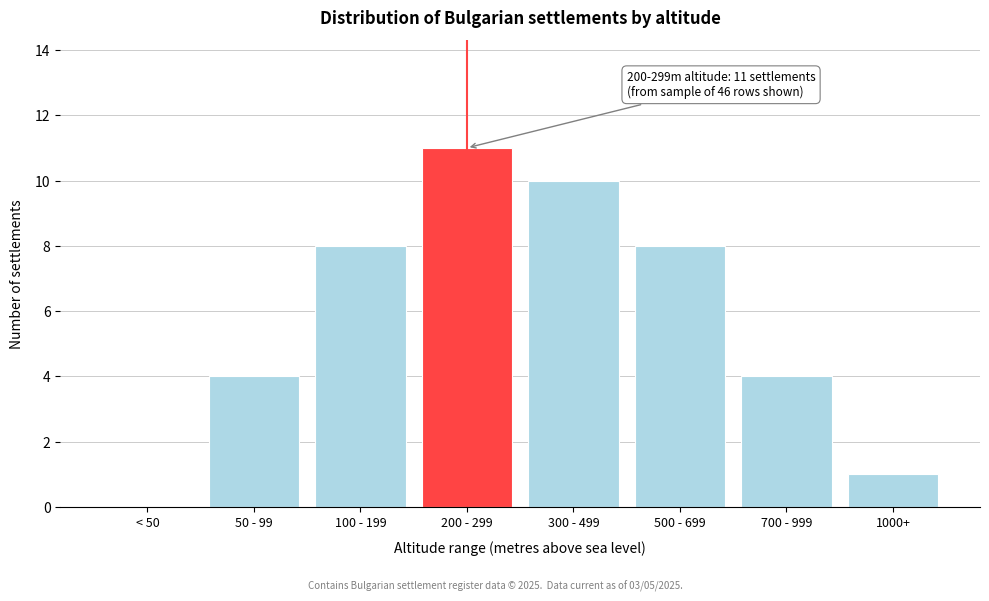

Reading left to right, transcribe all the data shown in this chart.

< 50=0	50 - 99=4	100 - 199=8	200 - 299=11	300 - 499=10	500 - 699=8	700 - 999=4	1000+=1